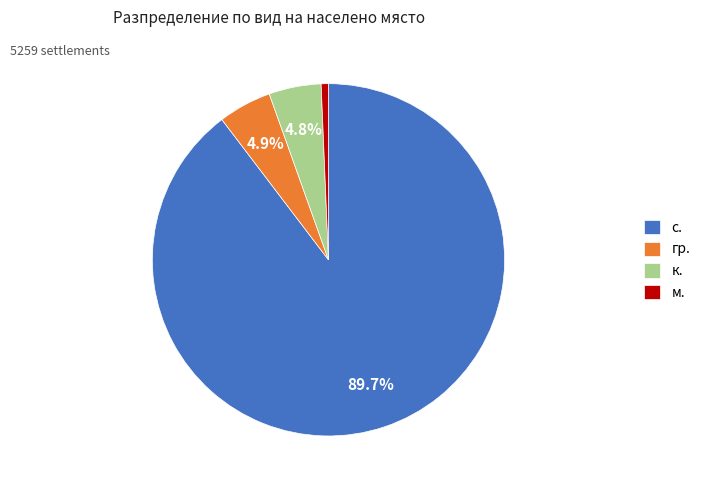

Between с. and гр., which is larger?

с.